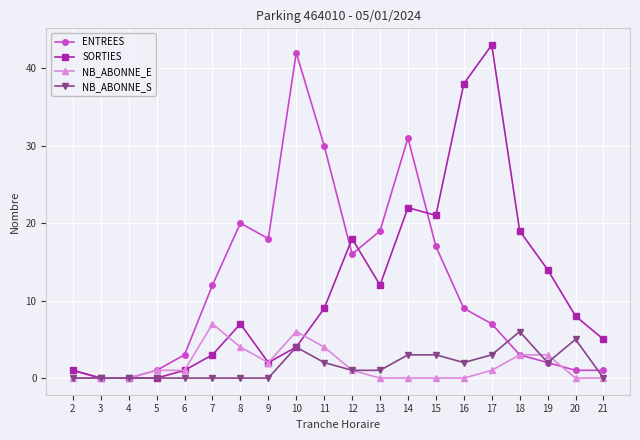

List the series in order of their peak value, lowest first.

NB_ABONNE_S, NB_ABONNE_E, ENTREES, SORTIES